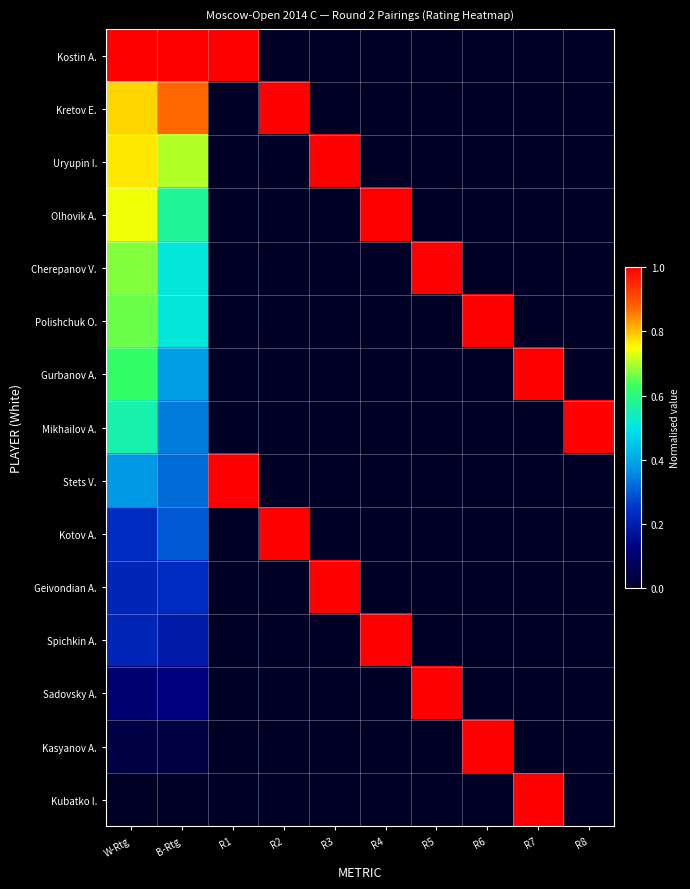

How many series are shown in this chart?

15